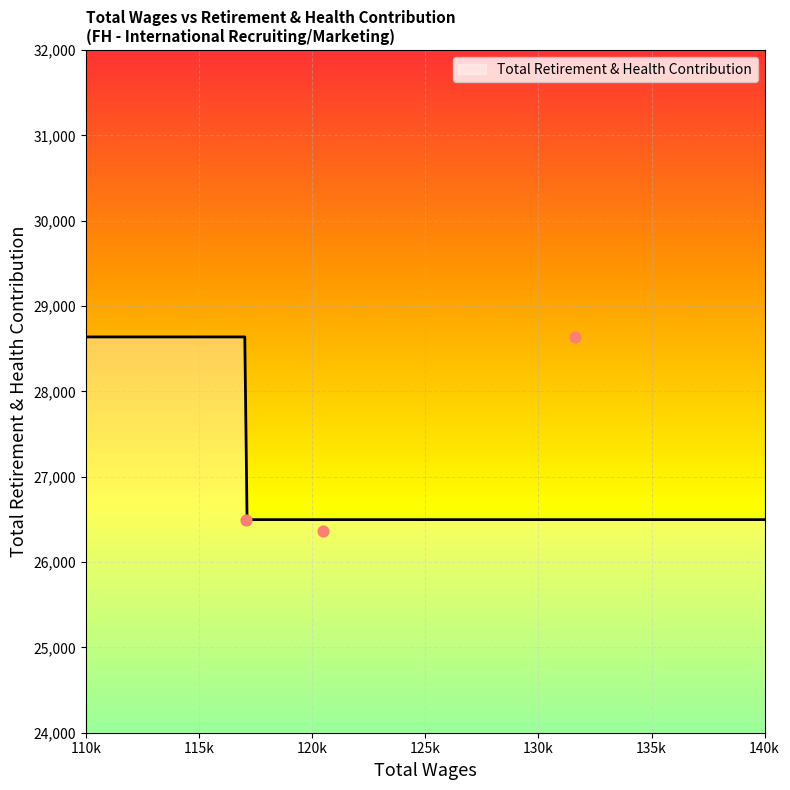

Which has a higher value, 117079.0 or 131616.0?

131616.0